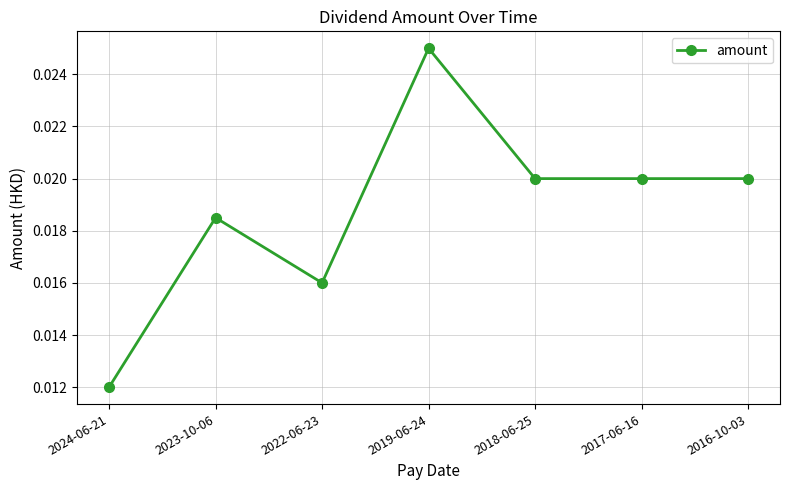

Where is the first local minimum?

2022-06-23